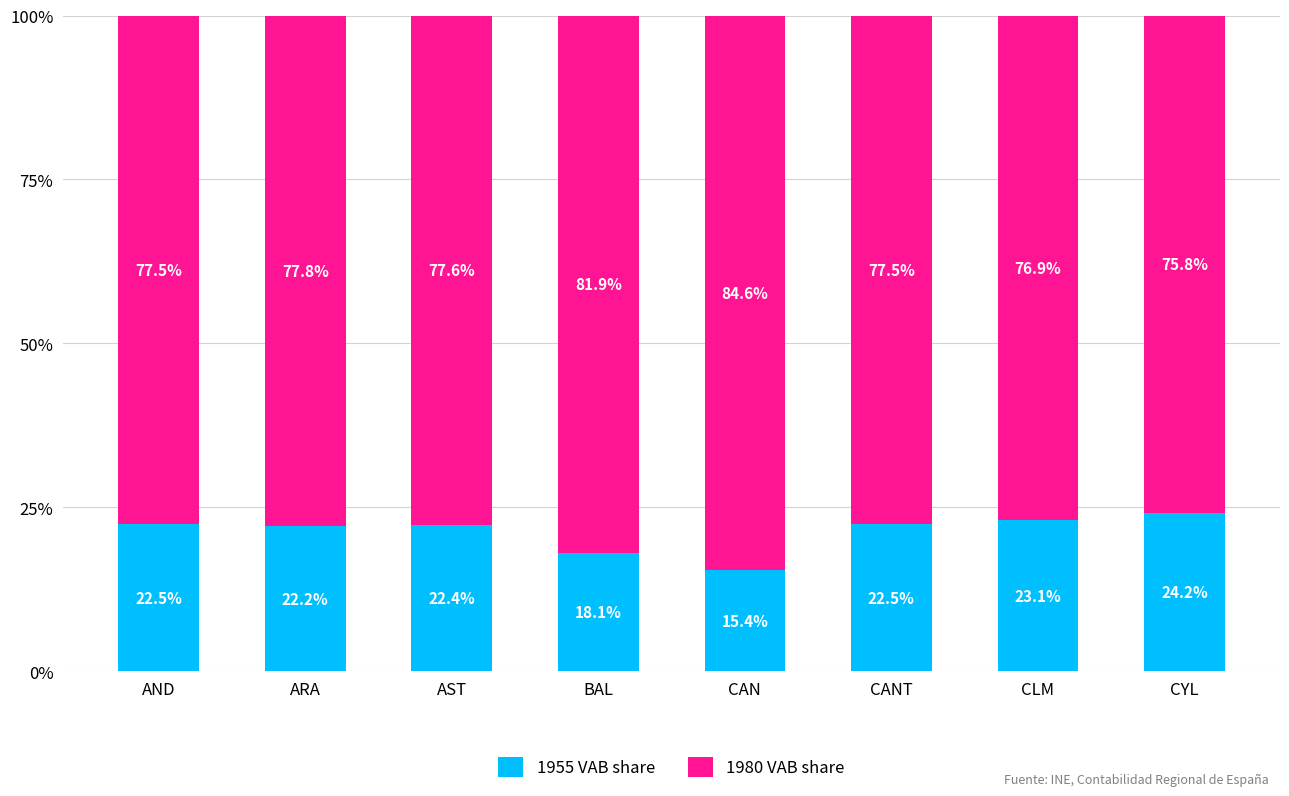

Read the 1955 VAB share value at CANT.

22.5